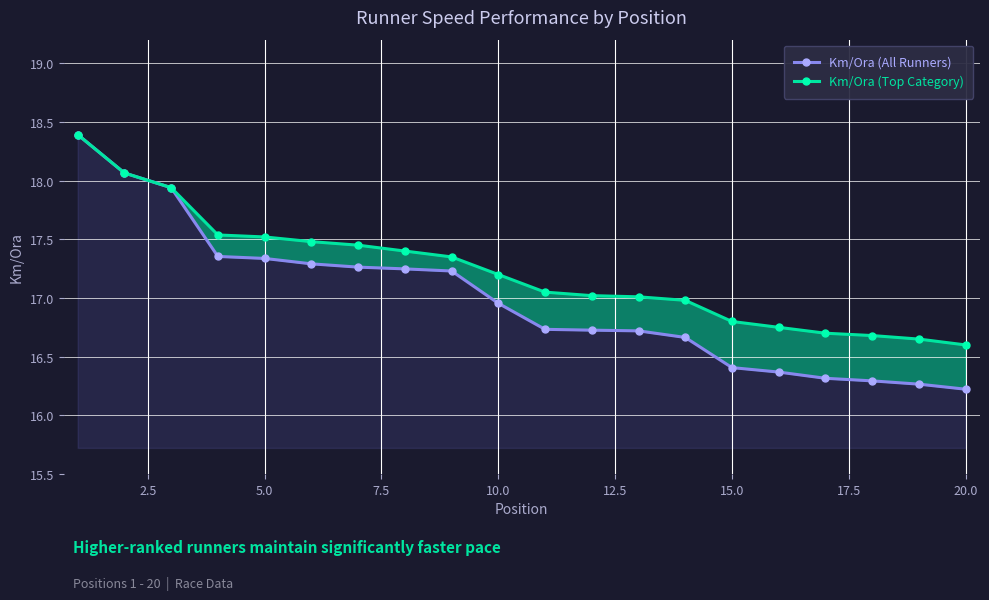

Which series has the largest total across all categories?

Km/Ora (Top Category)